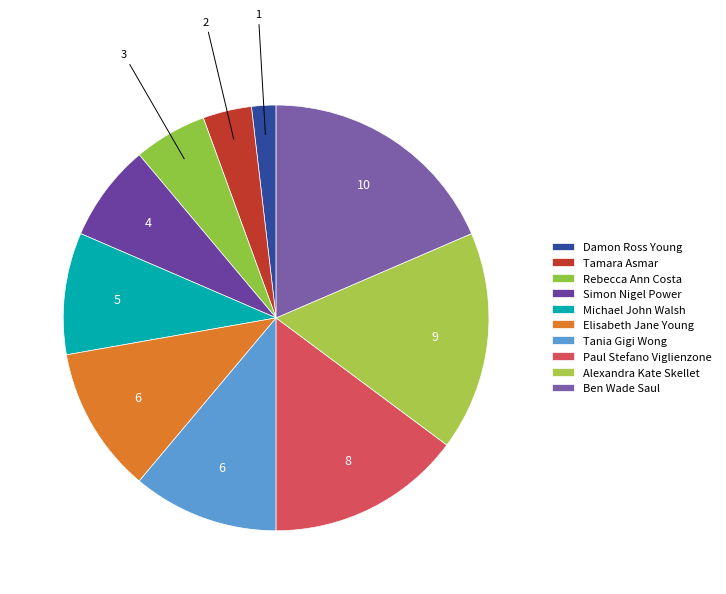

The Paul Stefano Viglienzone slice represents 15% of the pie. True or false?

True